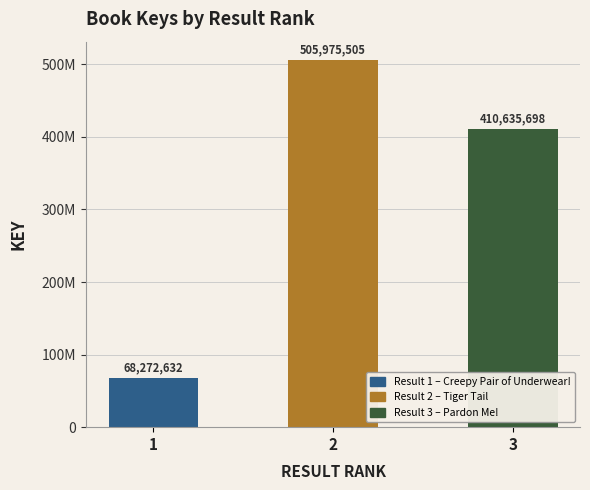

What is the minimum value shown in the chart?

68272632